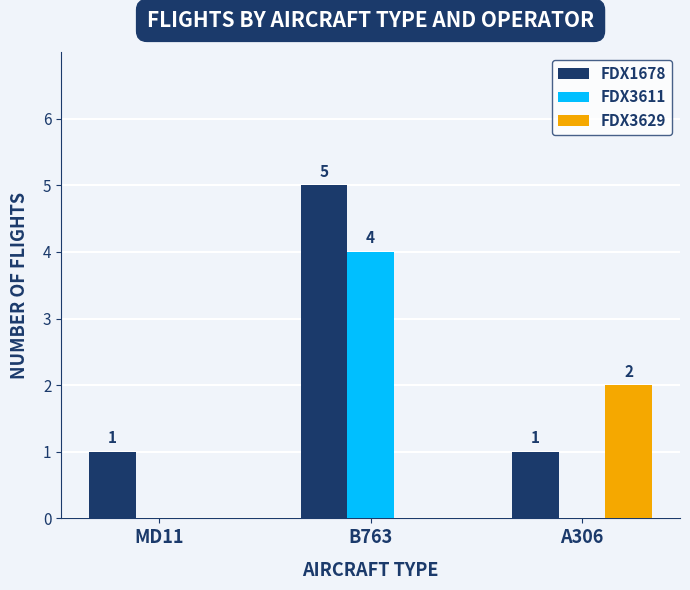

The FDX3629 series shows -1 at MD11. True or false?

False